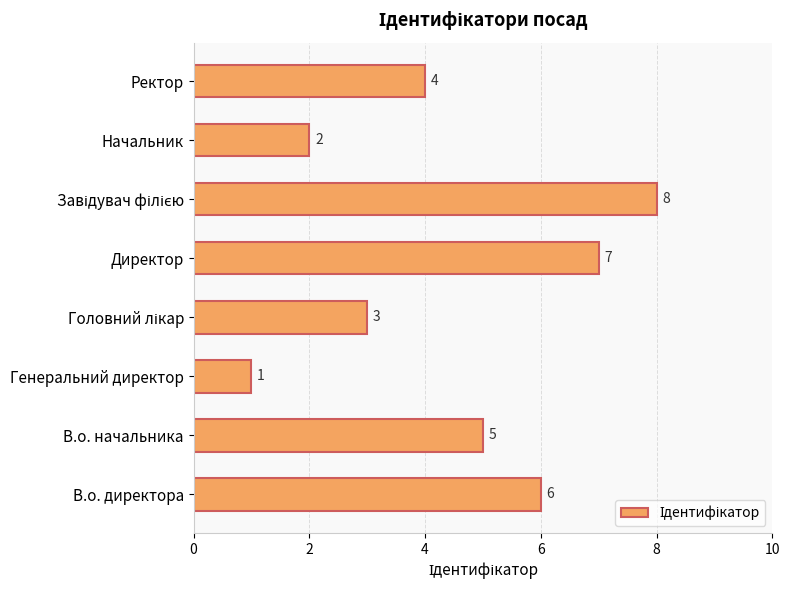

What is the greatest value displayed?

8